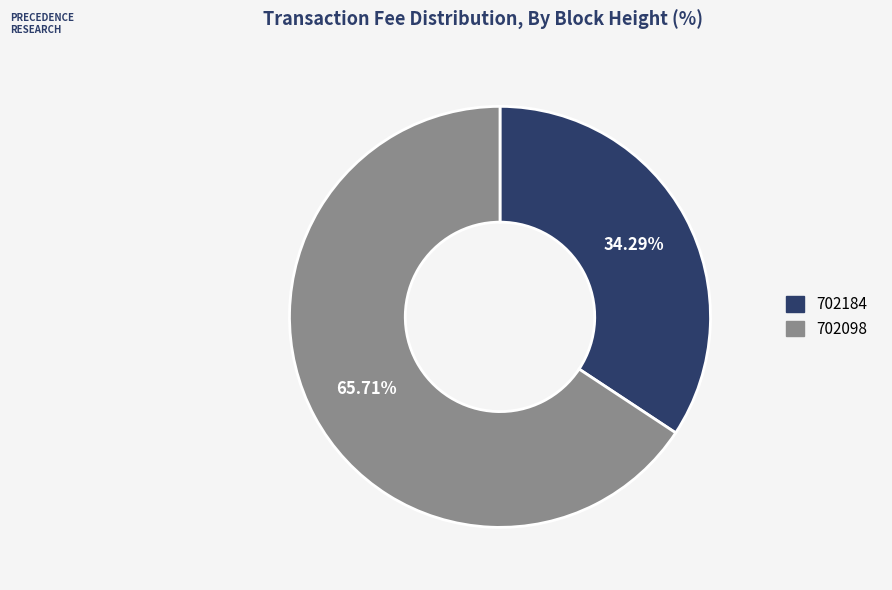

How many slices are in this pie chart?

2